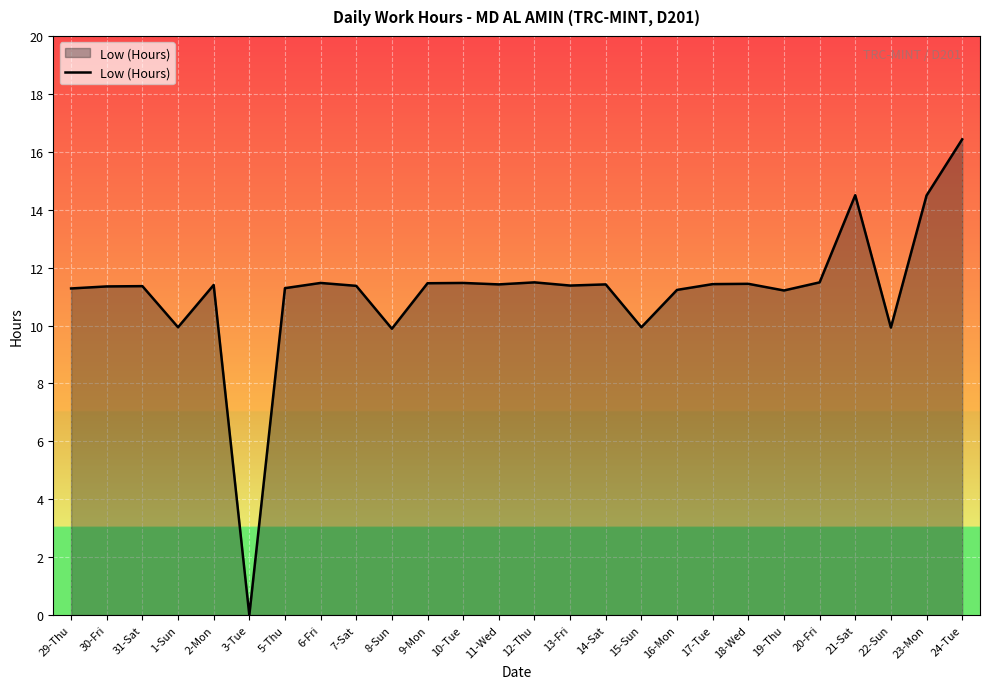

What is the difference between the maximum and minimum values?

16.4